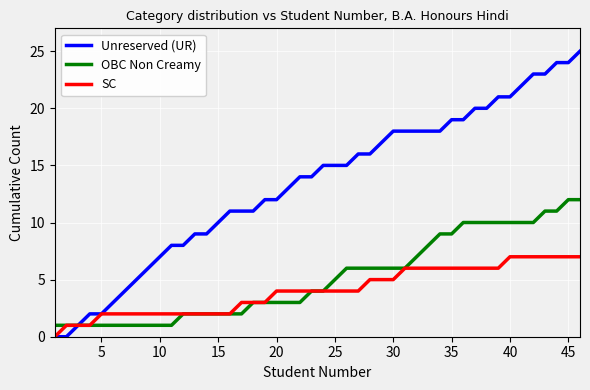

Which series has the widest spread of values?

Unreserved (UR)